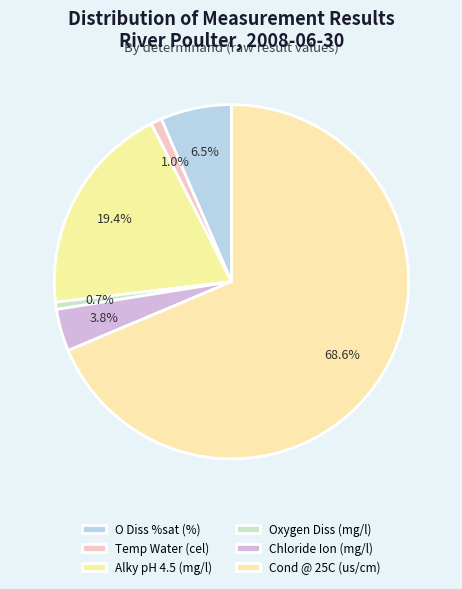

Which slice represents more than half of the pie?

Cond @ 25C (us/cm)